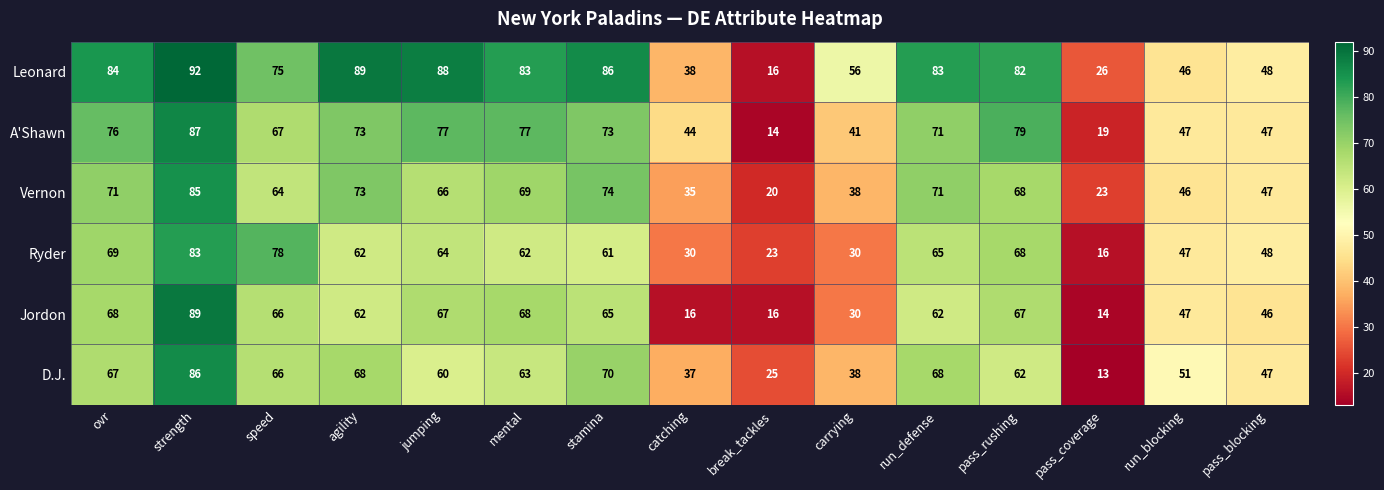

How many data points does each series have?

15